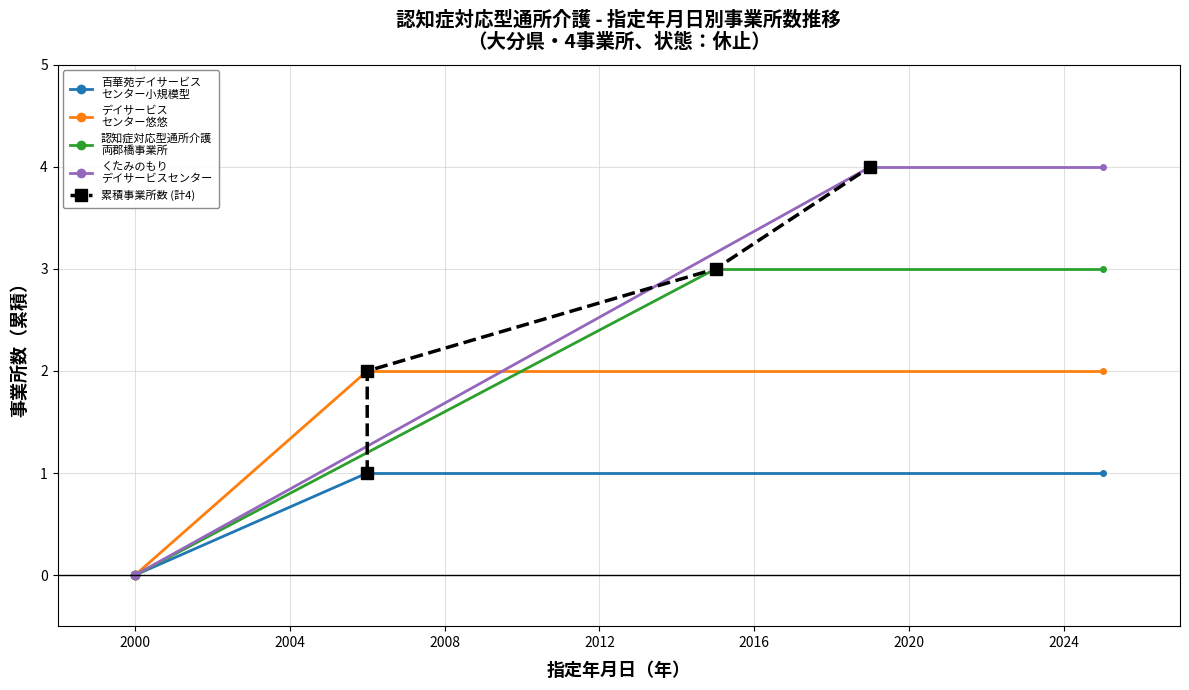

True or false: くたみのもりデイサービスセンター and 百華苑デイサービスセンター小規模型 cross at least once.

False